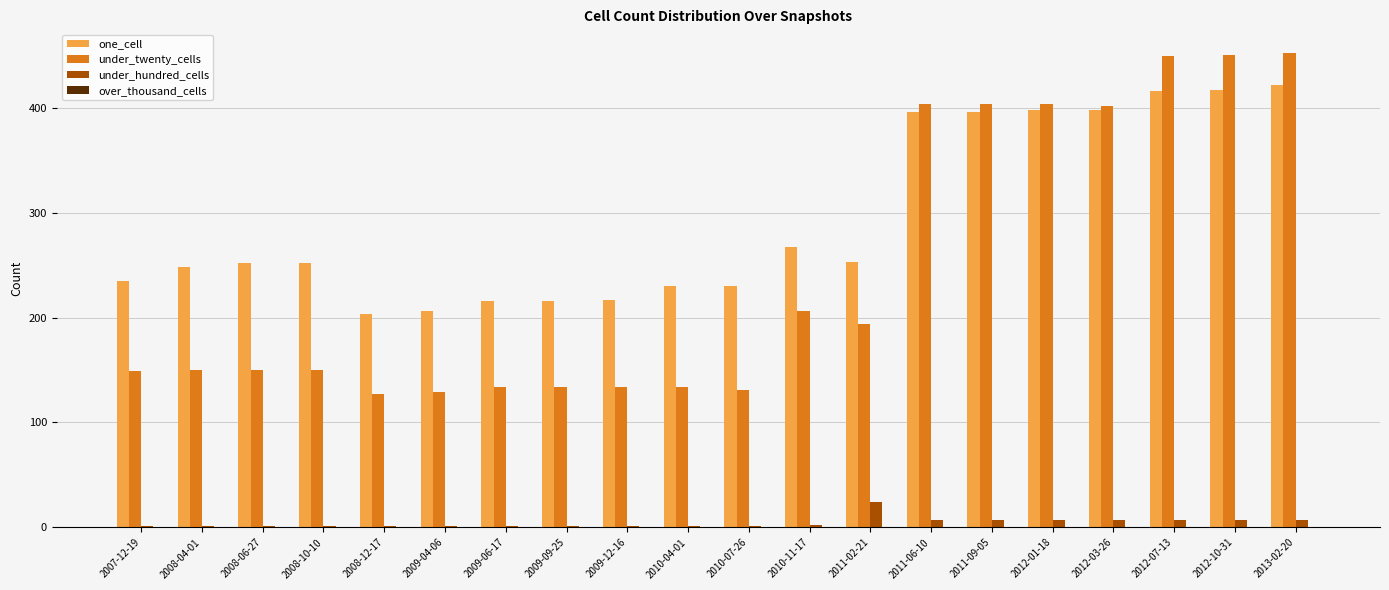

At which label is one_cell closest to 312?

2010-11-17